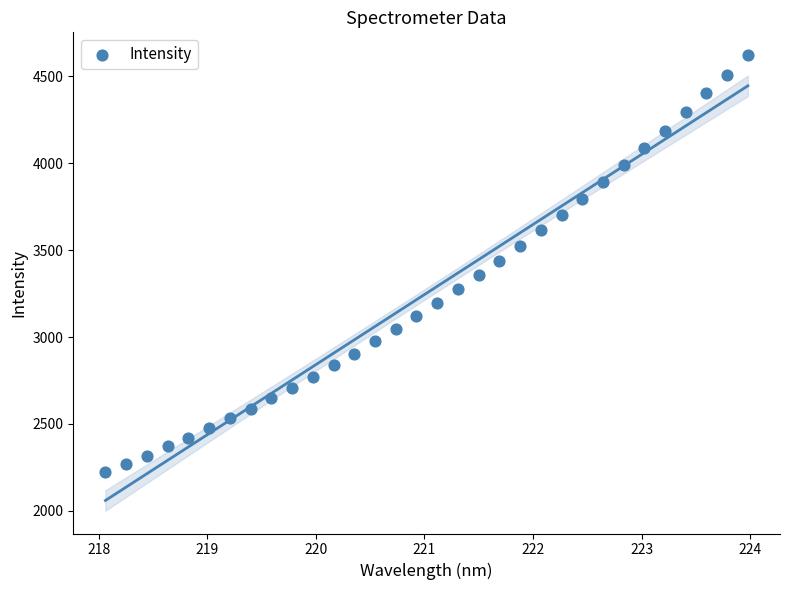

What is the range of X values (max minus min)?

5.9